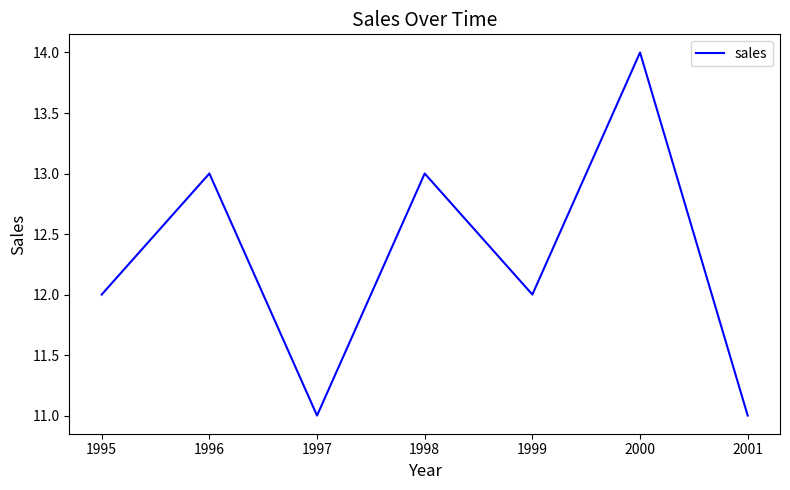

What is the maximum value shown in the chart?

14